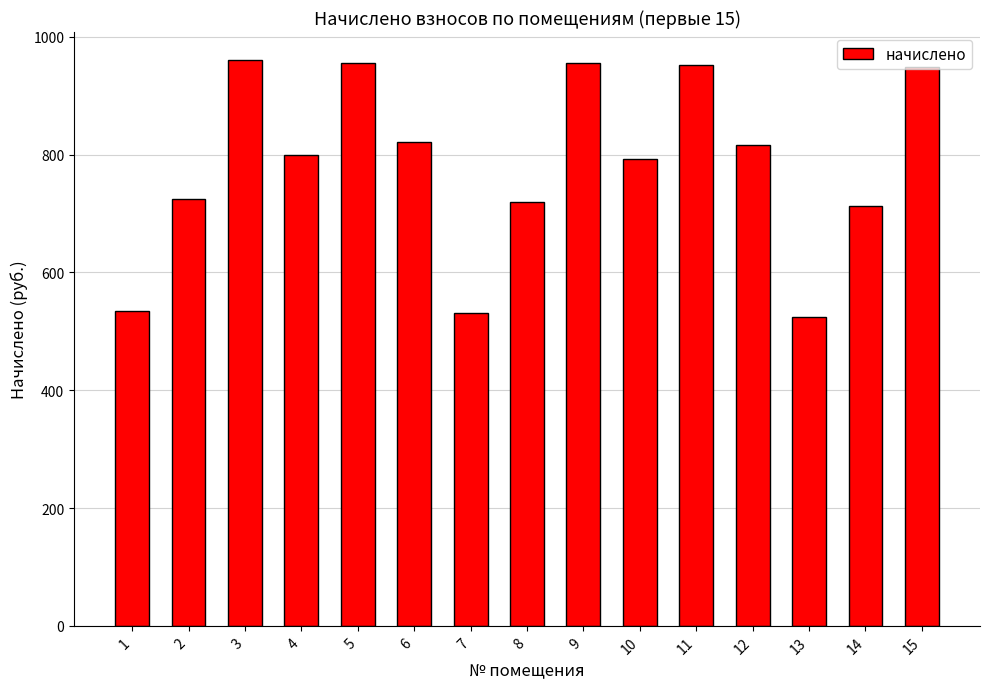

Is it true that the value at 12 is 816.9?

True